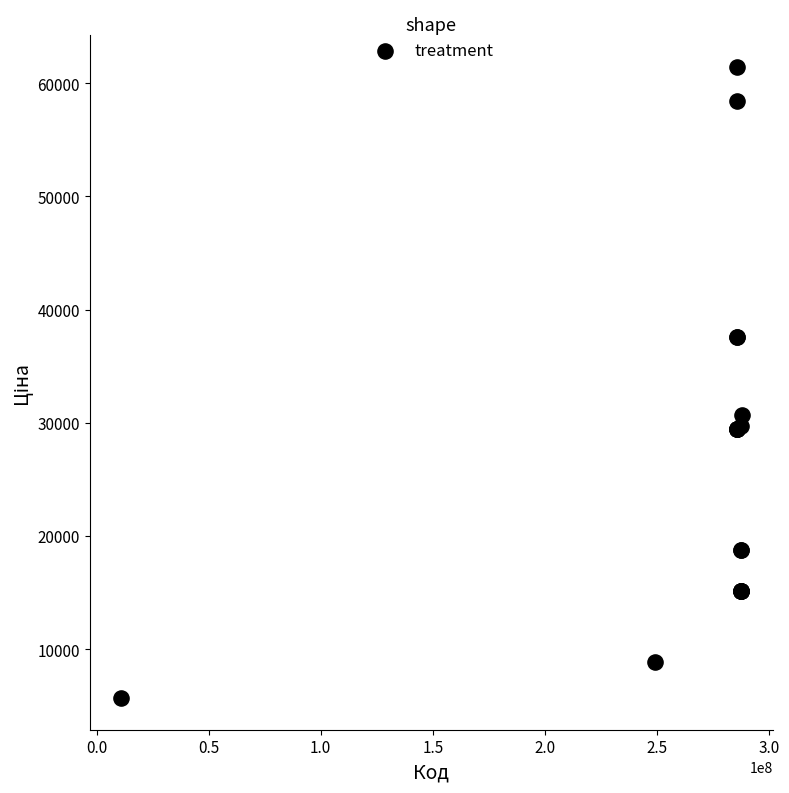

What Y value in the scatter plot is closest to 33554?

30717.1